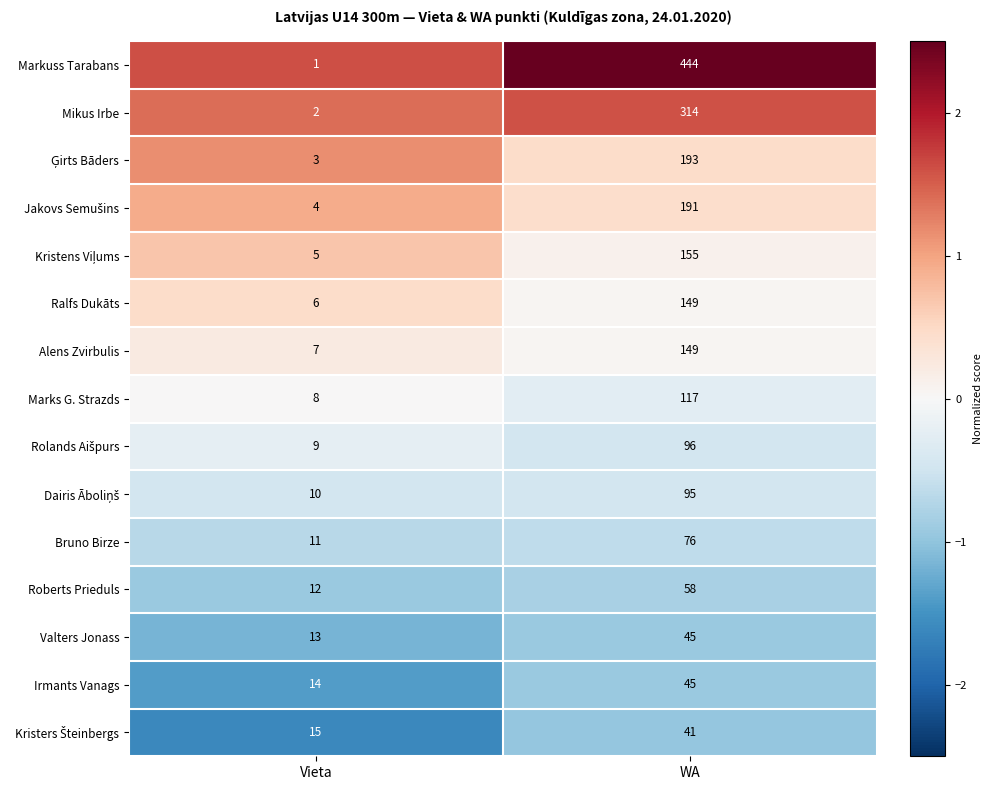

Where is Markuss Tarabans nearest to the value 222?

Vieta